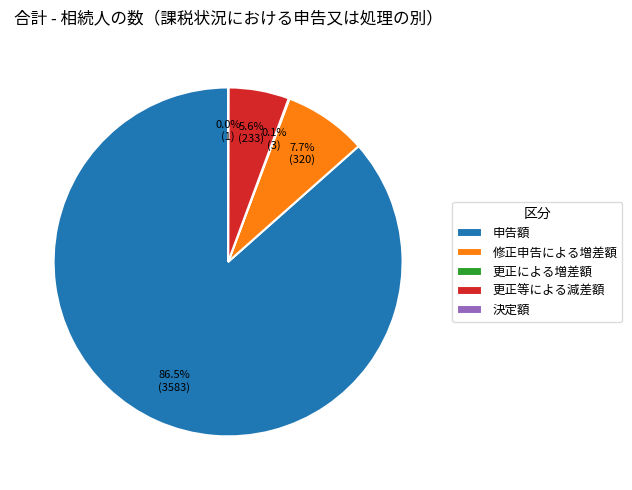

Is the sum of 修正申告による増差額 and 申告額 greater than half?

Yes